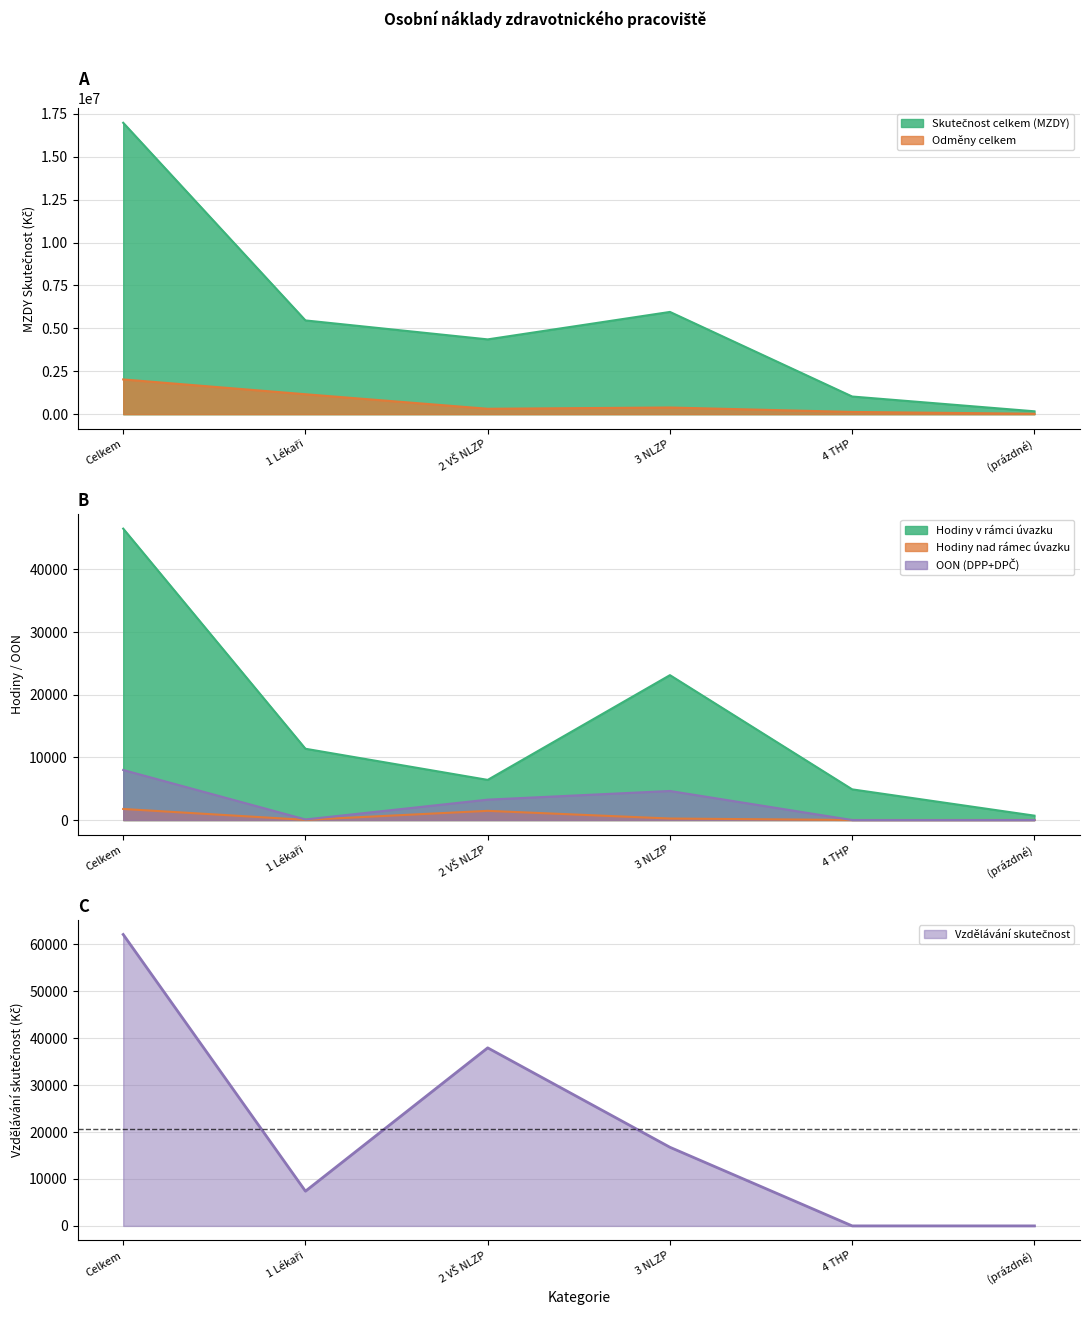

What are all the series names shown in the legend?

Skutečnost celkem (MZDY), Odměny celkem, Hodiny v rámci úvazku, Hodiny nad rámec úvazku, OON (DPP+DPČ), Vzdělávání skutečnost